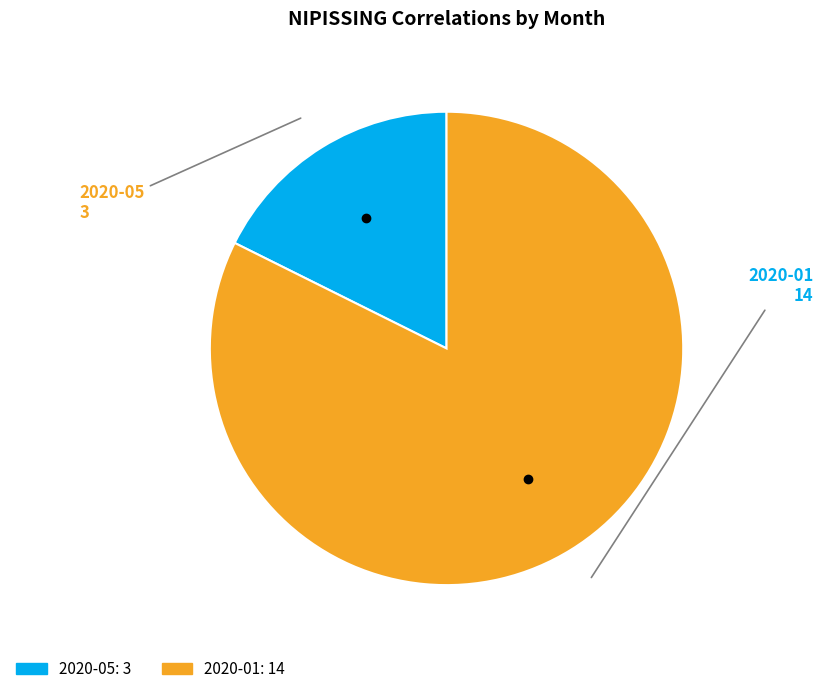

Between 2020-05 and 2020-01, which is larger?

2020-01